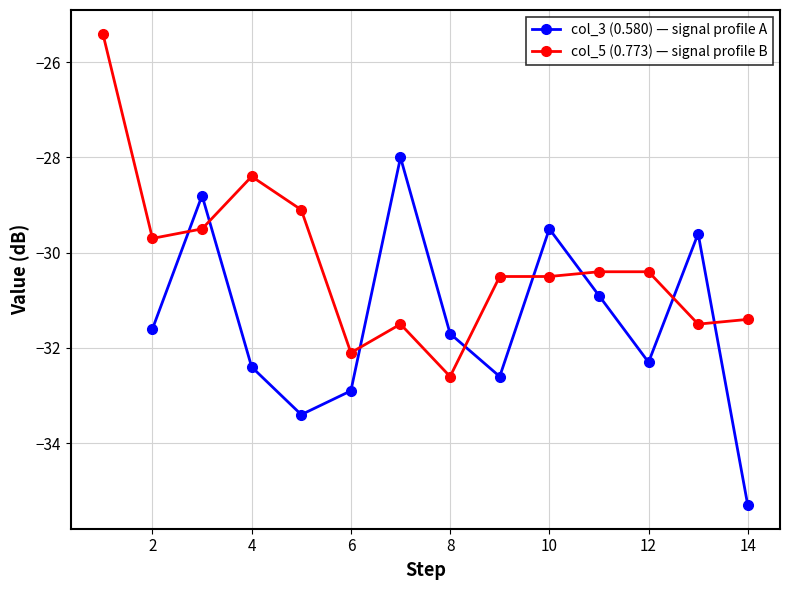

What is the minimum value for col_5 (0.773) — signal profile B?

-32.6